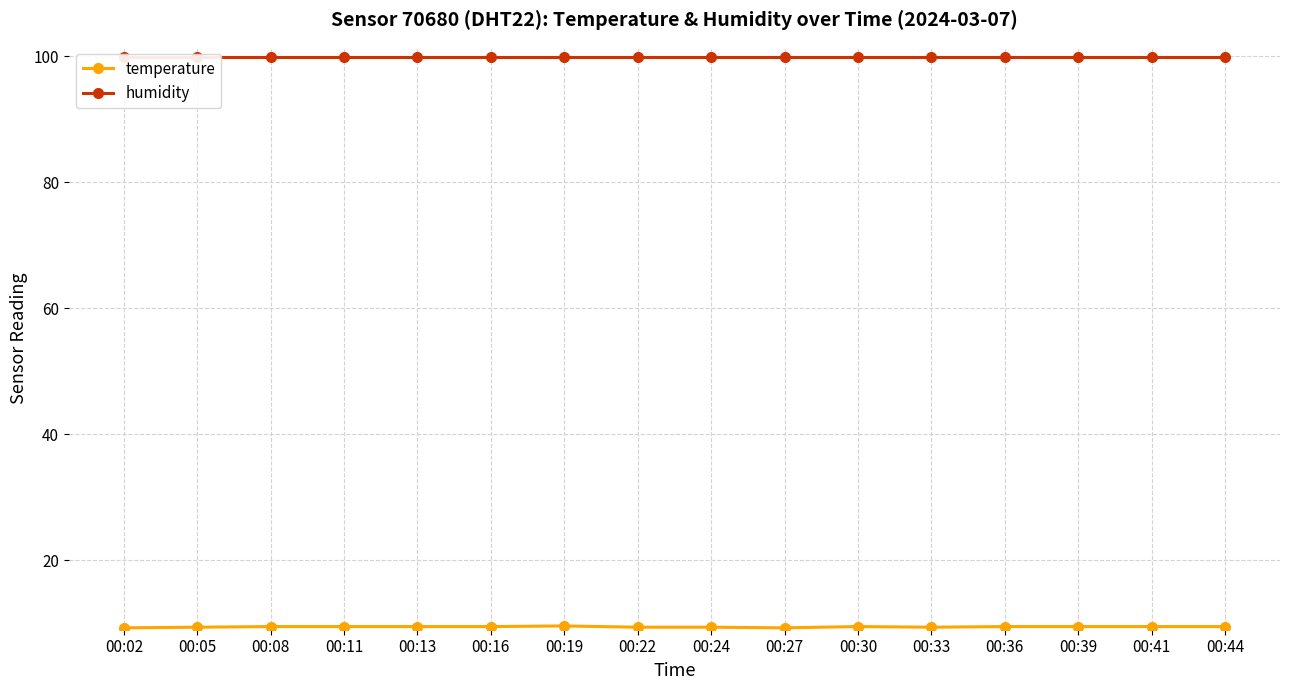

At 00:33, list the series in order from largest to smallest.

humidity, temperature